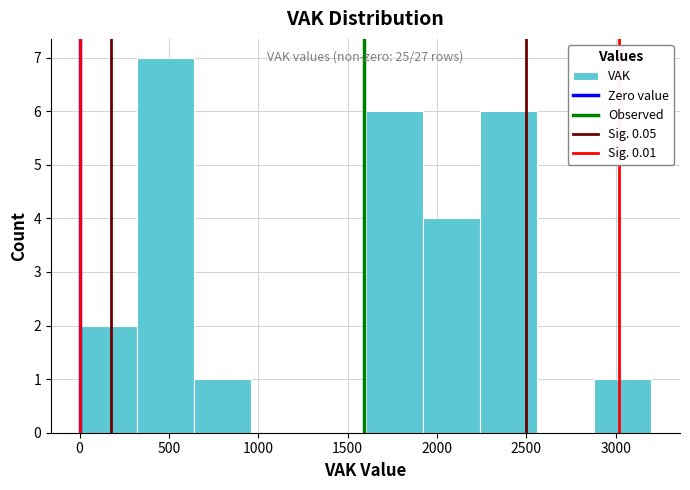

Over which range of the x-axis is the bar tallest?

320 to 640